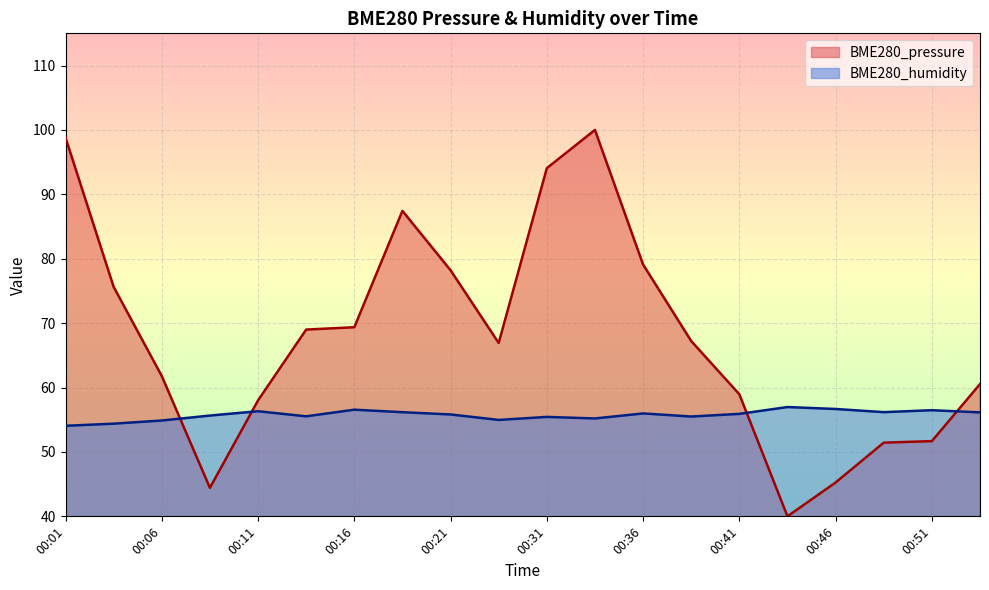

Which label corresponds to the largest value in the chart?

00:34